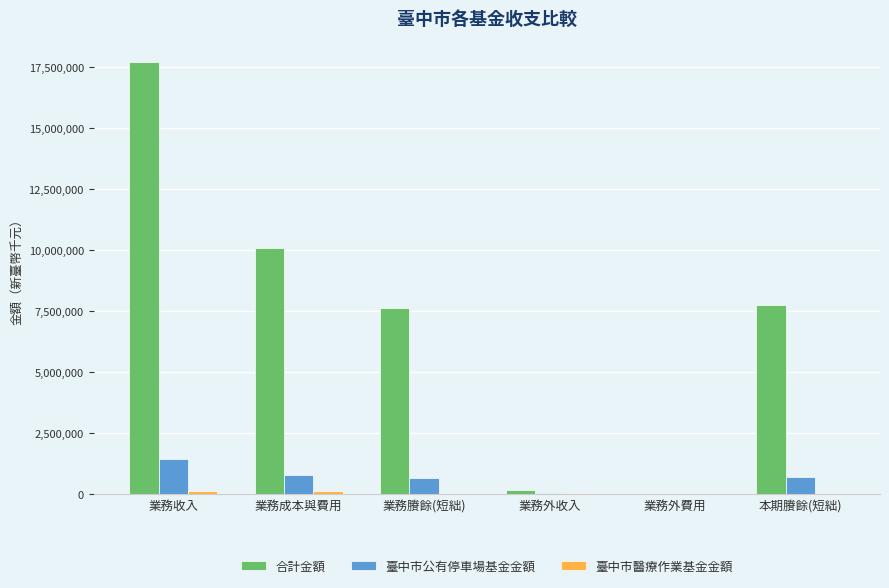

What is the sum of all 臺中市公有停車場基金金額 values?

3652355